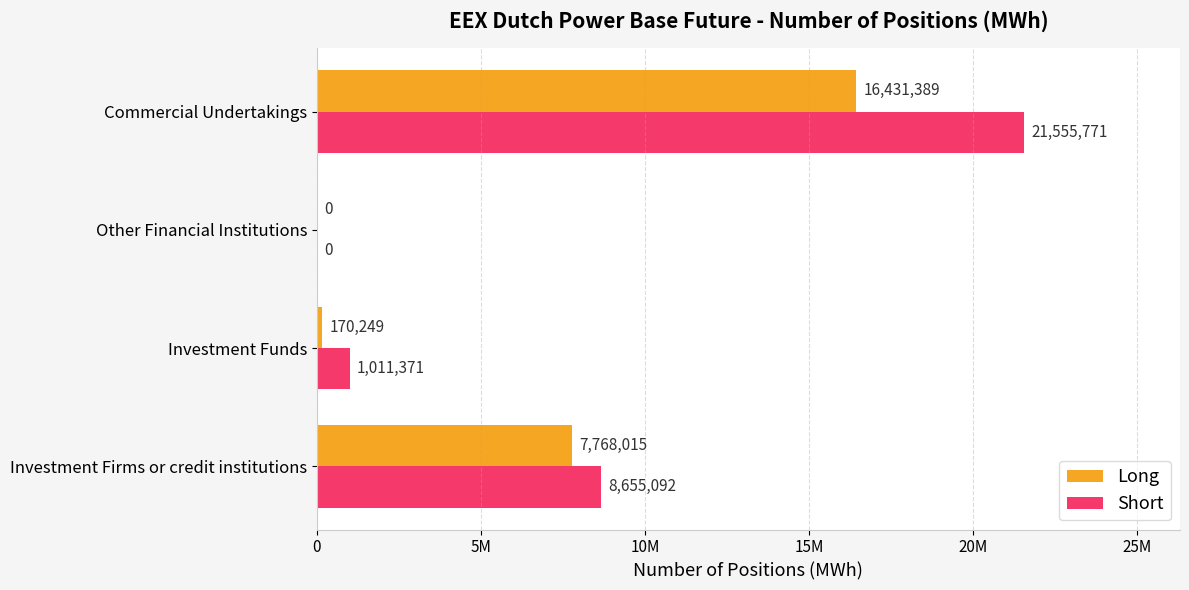

What are all the series names shown in the legend?

Long, Short